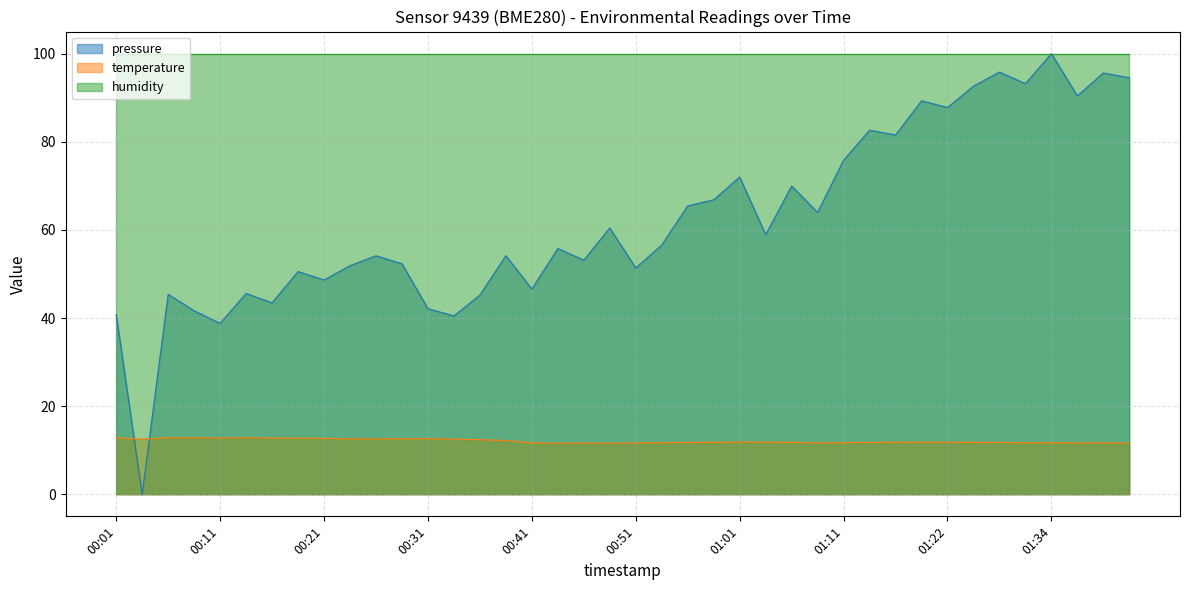

Which series has the widest spread of values?

pressure